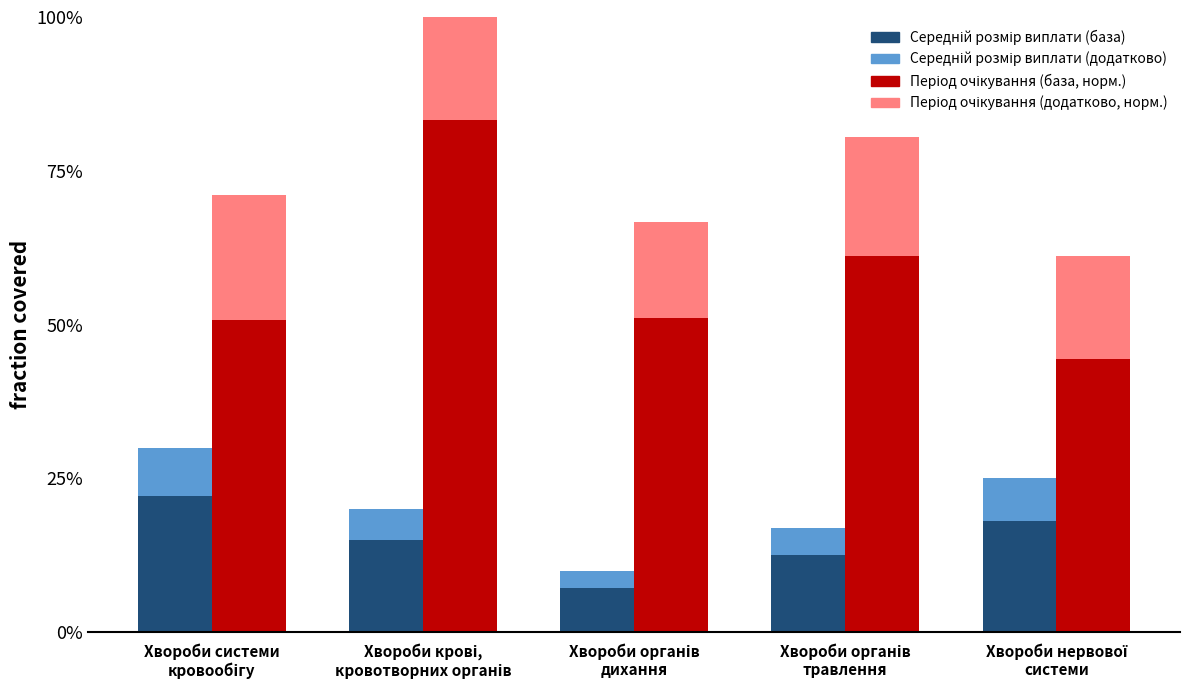

What is the label of the 3rd bar from the left?

Хвороби органів
дихання